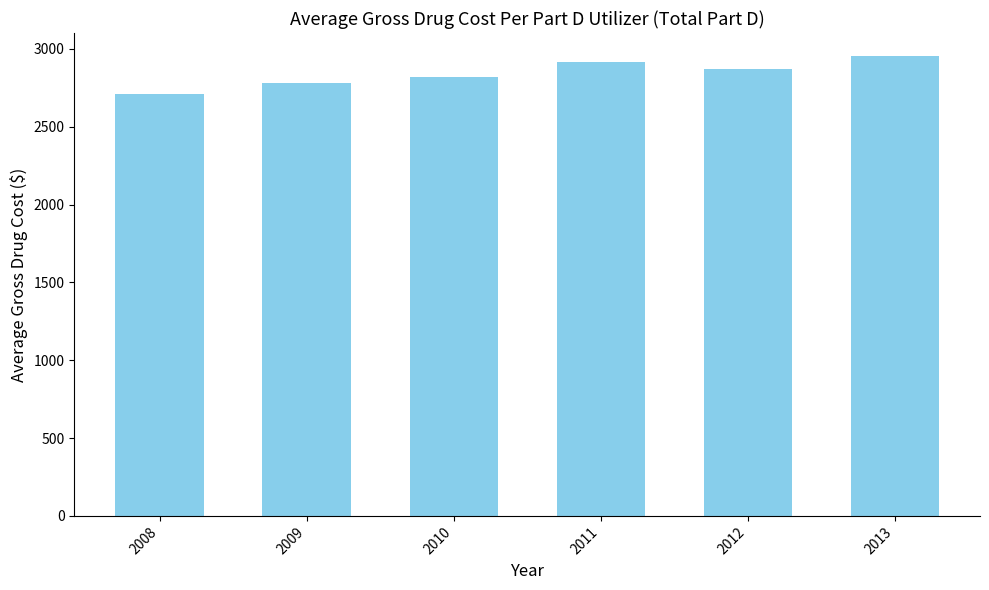

List the labels in order of value, largest first.

2013, 2011, 2012, 2010, 2009, 2008